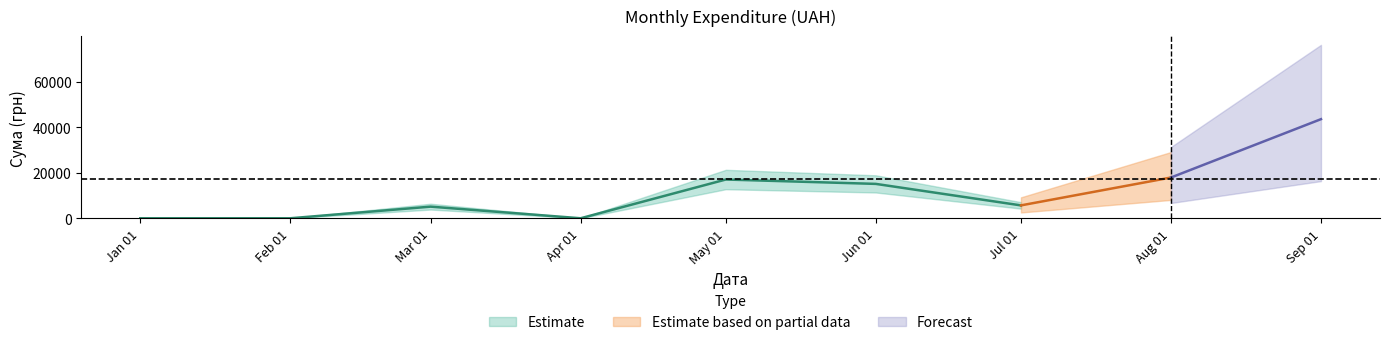

Is it true that the value at 4 is 126.5?

True